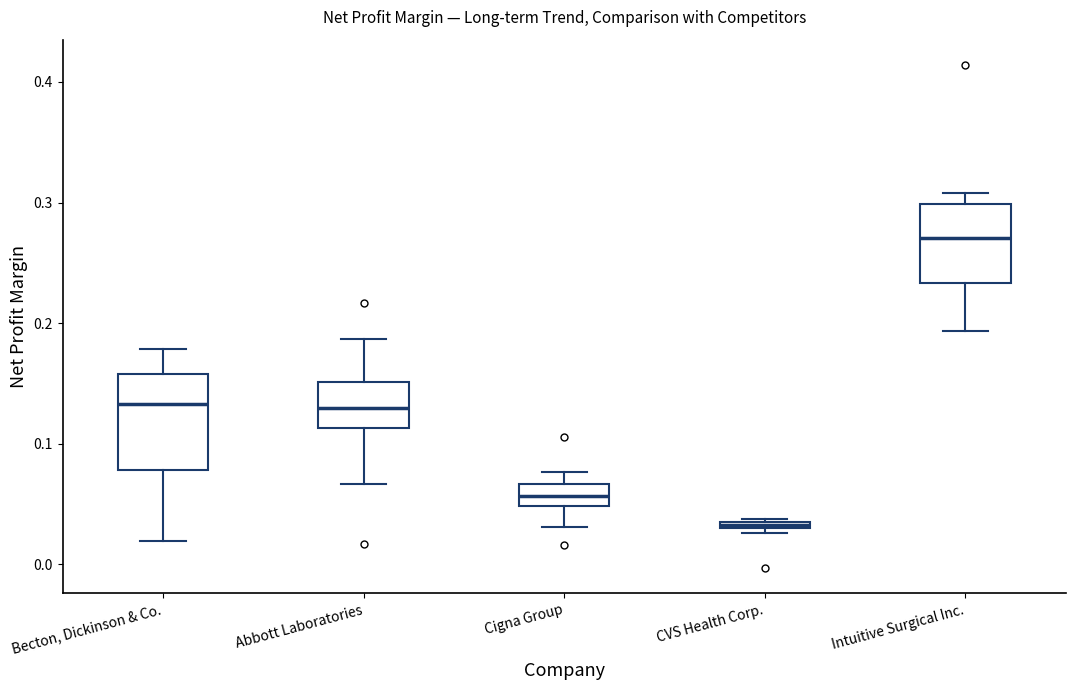

Which box is the tallest, from its lower edge to its upper edge?

Becton, Dickinson & Co.